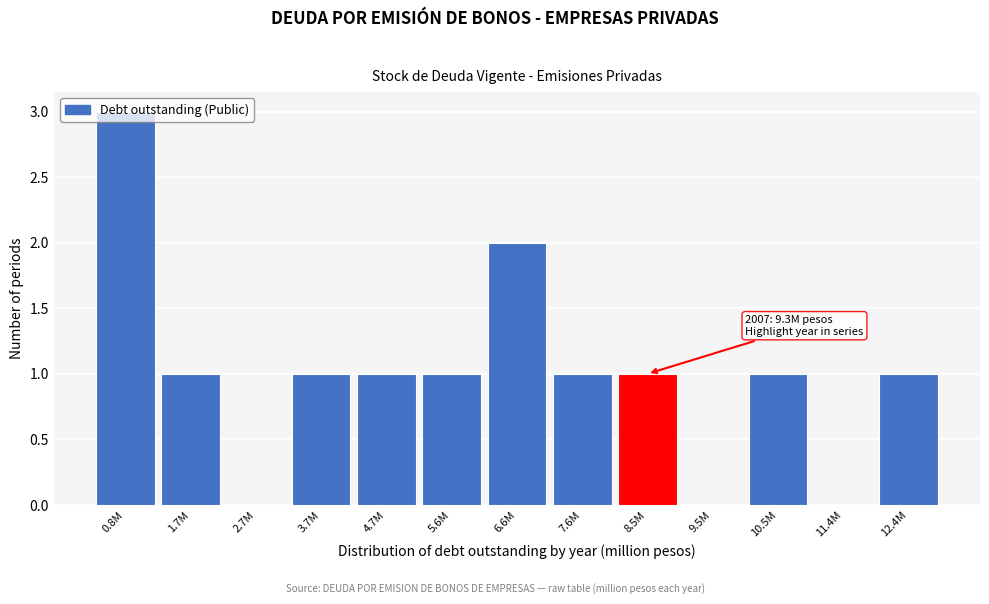

True or false: the data shows -1 at 9.5M.

False